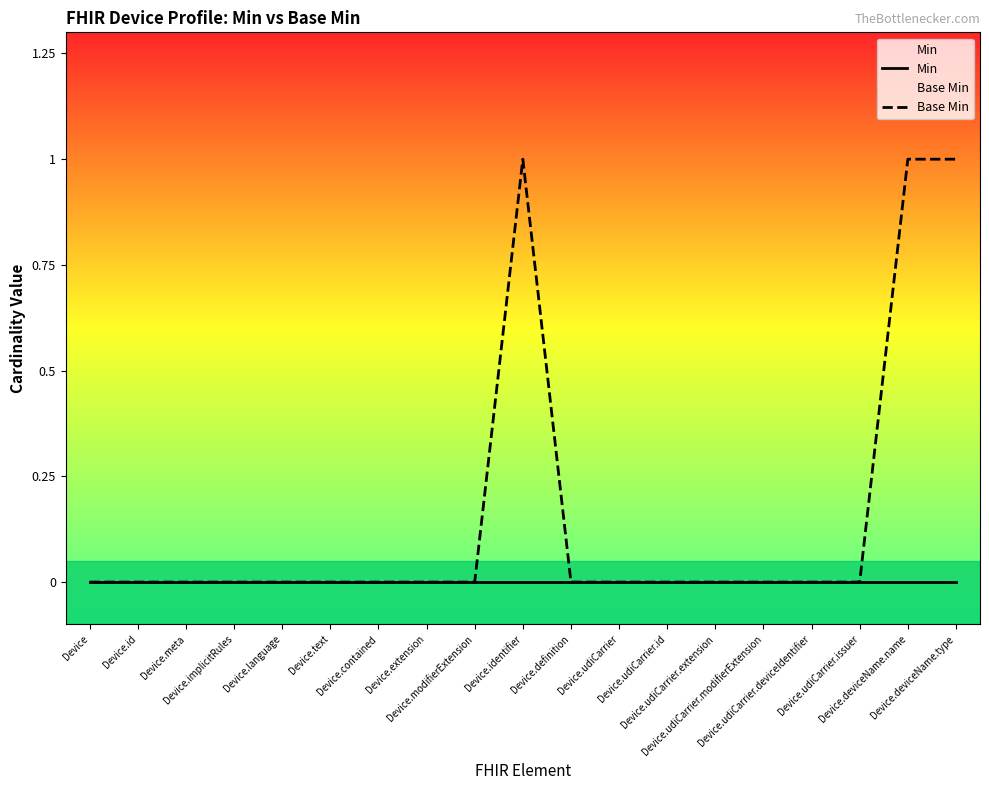

How many interior local peaks does the Base Min series have?

1